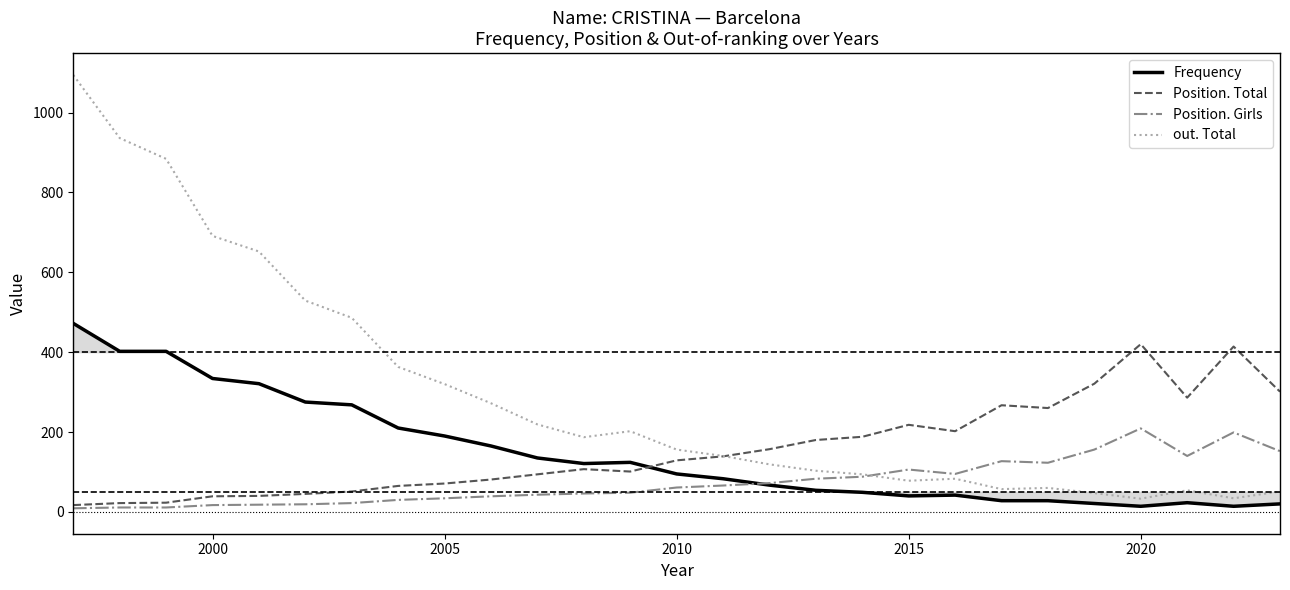

True or false: Position. Girls has a value of 9 at 2010.

False